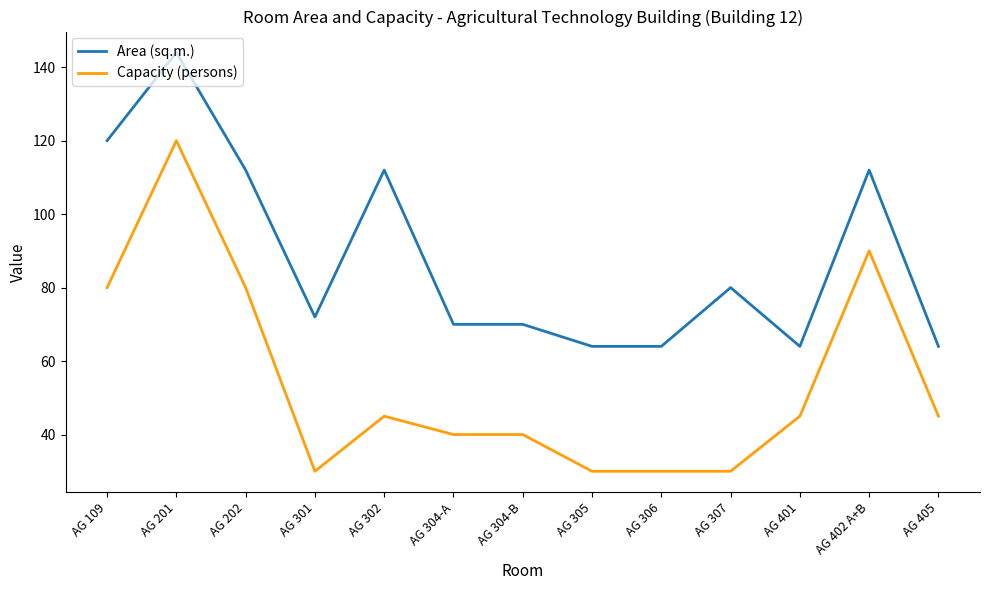

The Area (sq.m.) series shows 64 at AG 306. True or false?

True